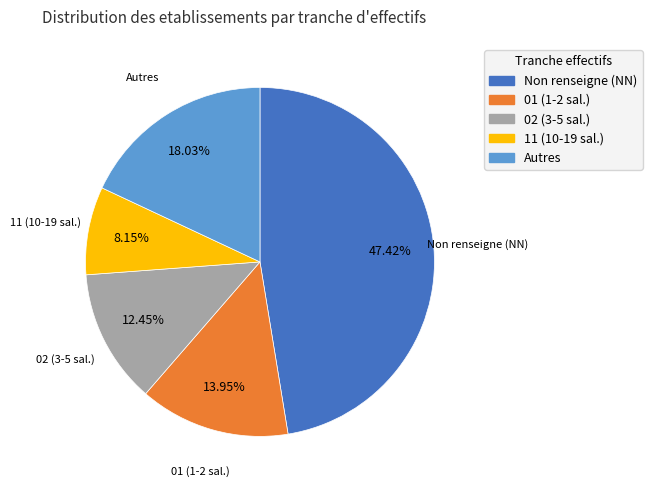

Which slice is the smallest?

11 (10-19 sal.)